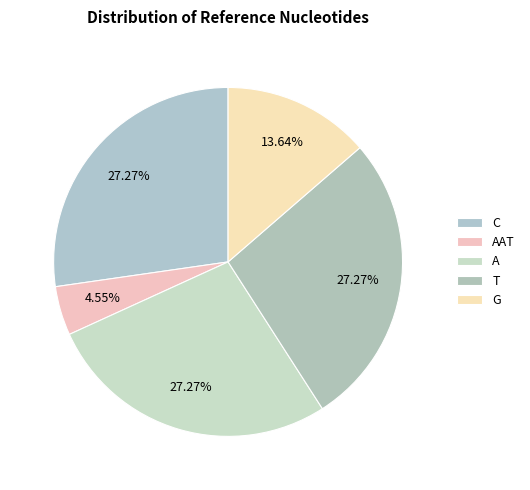

Is it true that A is 28% of the pie?

False